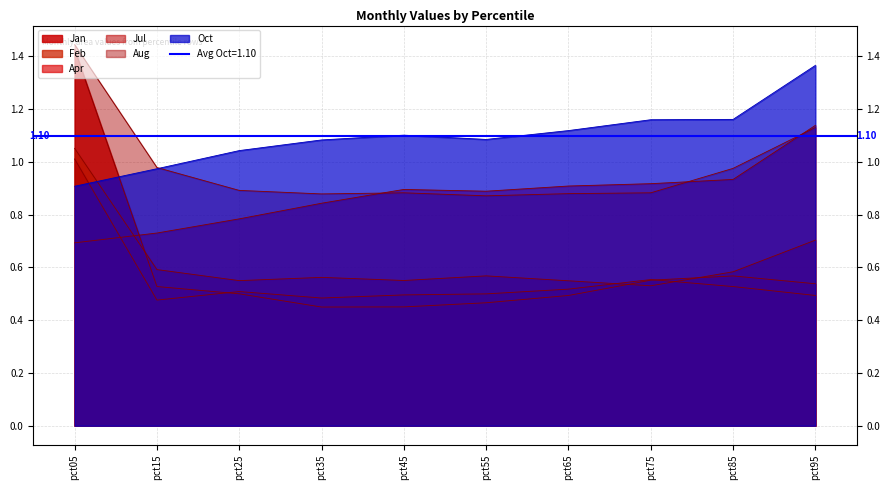

How many lines are shown in the chart?

6